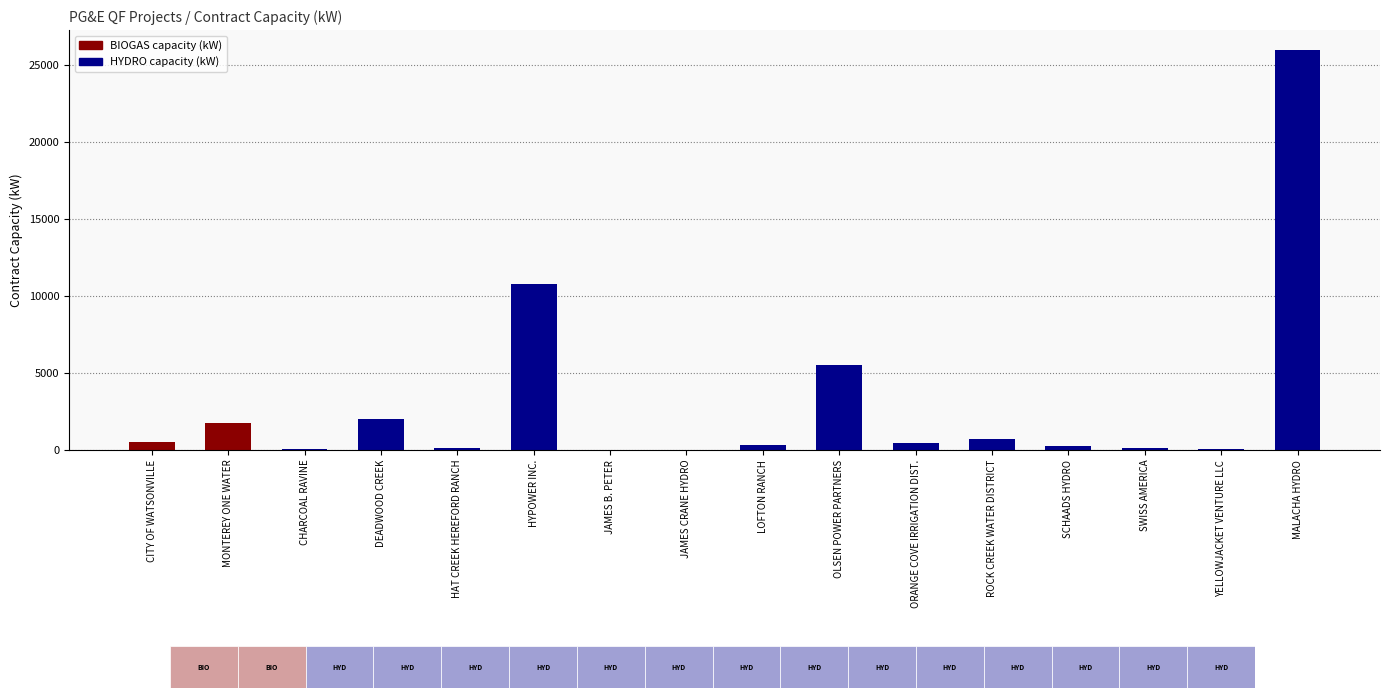

Reading left to right, extract all data points from this chart.

CITY OF WATSONVILLE=550.0	MONTEREY ONE WATER=1740.0	CHARCOAL RAVINE=75.0	DEADWOOD CREEK=2000.0	HAT CREEK HEREFORD RANCH=100.0	HYPOWER INC.=10800.0	JAMES B. PETER=15.0	JAMES CRANE HYDRO=2.5	LOFTON RANCH=300.0	OLSEN POWER PARTNERS=5500.0	ORANGE COVE IRRIGATION DIST.=475.0	ROCK CREEK WATER DISTRICT=700.0	SCHAADS HYDRO=230.0	SWISS AMERICA=100.0	YELLOWJACKET VENTURE LLC=85.0	MALACHA HYDRO=26000.0